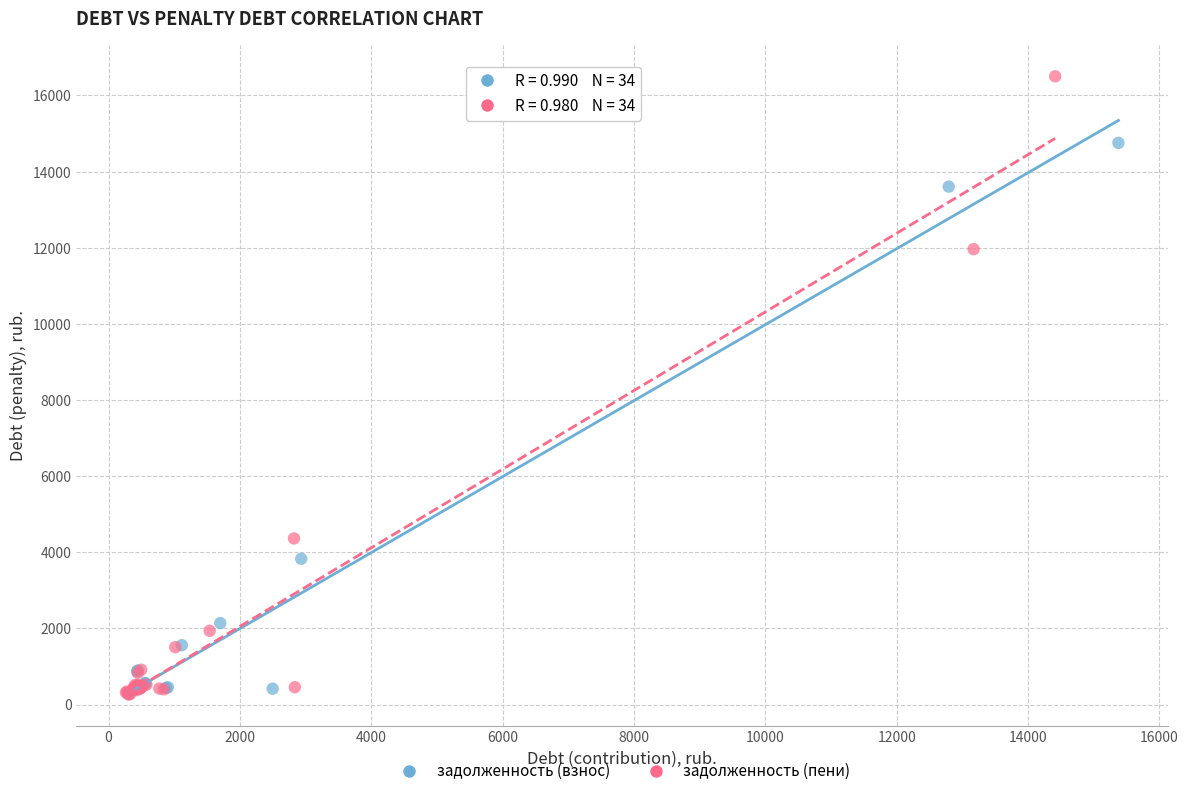

Which series has the widest spread of Y values?

задолженность (пени)